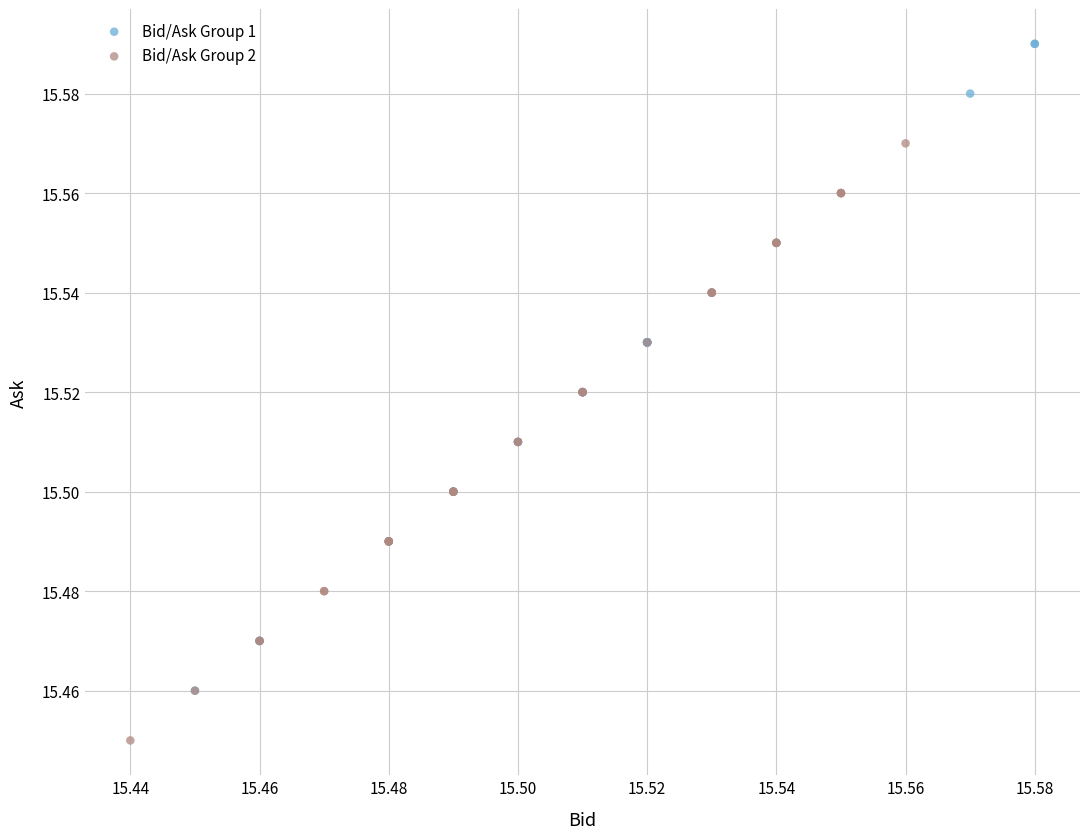

Which series has the largest Y range (max minus min)?

Bid/Ask Group 1